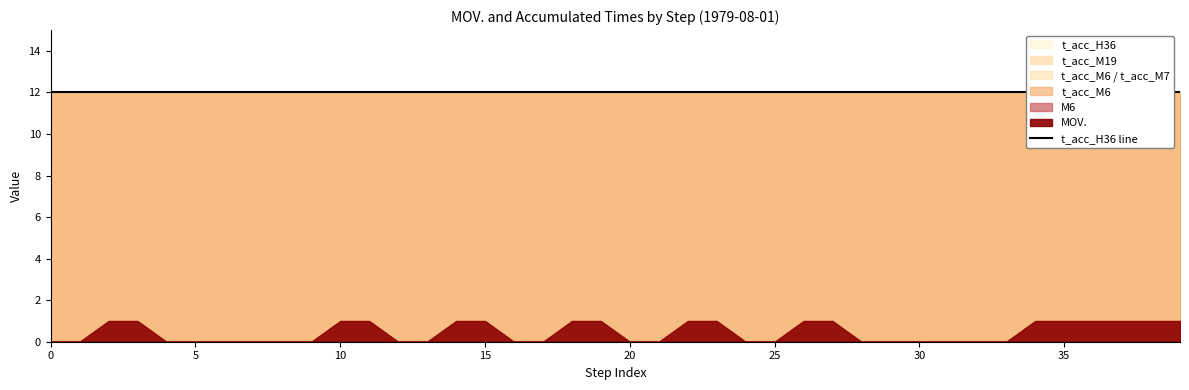

Reading left to right, what are all the values shown in this chart?

MOV.: 0	0	1	1	0	0	0	0	0	0	1	1	0	0	1	1	0	0	1	1	0	0	1	1	0	0	1	1	0	0	0	0	0	0	1	1	1	1	1	1
M6: 0	0	0	0	0	0	0	0	0	0	0	0	0	0	0	0	0	0	0	0	0	0	0	0	0	0	0	0	0	0	0	0	0	0	0	0	0	0	0	0
t_acc_M6: 12	12	12	12	12	12	12	12	12	12	12	12	12	12	12	12	12	12	12	12	12	12	12	12	12	12	12	12	12	12	12	12	12	12	12	12	12	12	12	12
t_acc_M7: 12	12	12	12	12	12	12	12	12	12	12	12	12	12	12	12	12	12	12	12	12	12	12	12	12	12	12	12	12	12	12	12	12	12	12	12	12	12	12	12
t_acc_M19: 12	12	12	12	12	12	12	12	12	12	12	12	12	12	12	12	12	12	12	12	12	12	12	12	12	12	12	12	12	12	12	12	12	12	12	12	12	12	12	12
t_acc_H36: 12	12	12	12	12	12	12	12	12	12	12	12	12	12	12	12	12	12	12	12	12	12	12	12	12	12	12	12	12	12	12	12	12	12	12	12	12	12	12	12